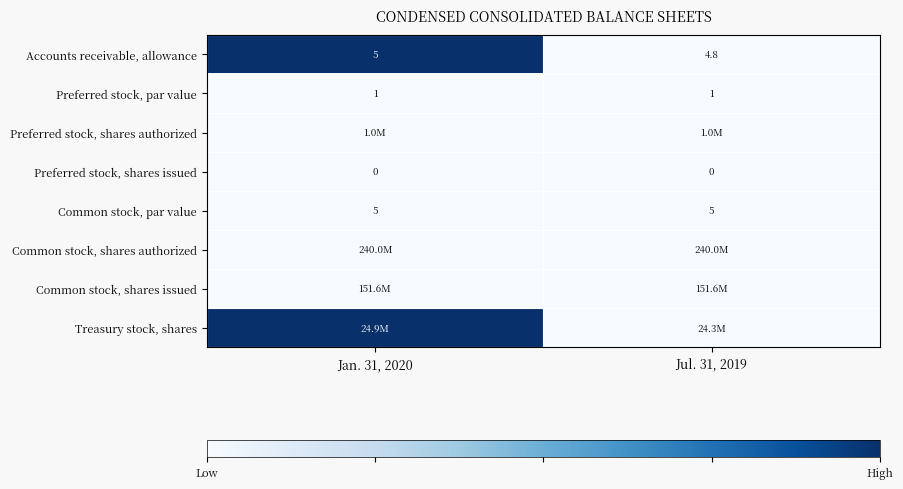

What value does the Preferred stock, par value series have at Jan. 31, 2020?

1.0